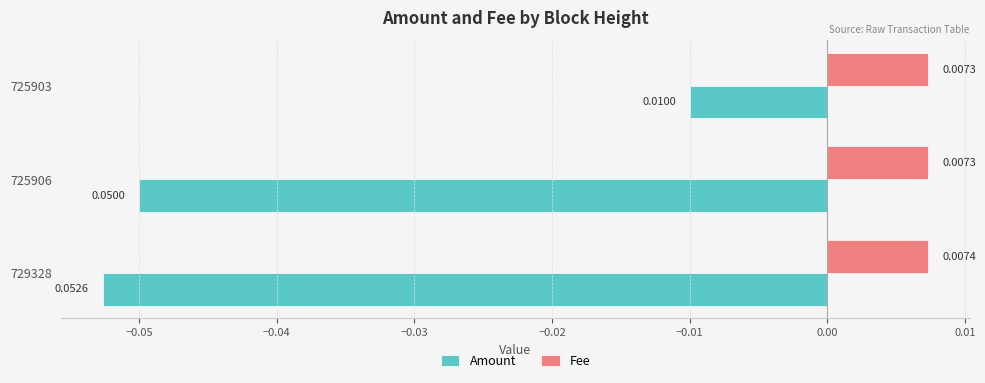

Rank the series at 729328 from lowest to highest value.

Amount, Fee